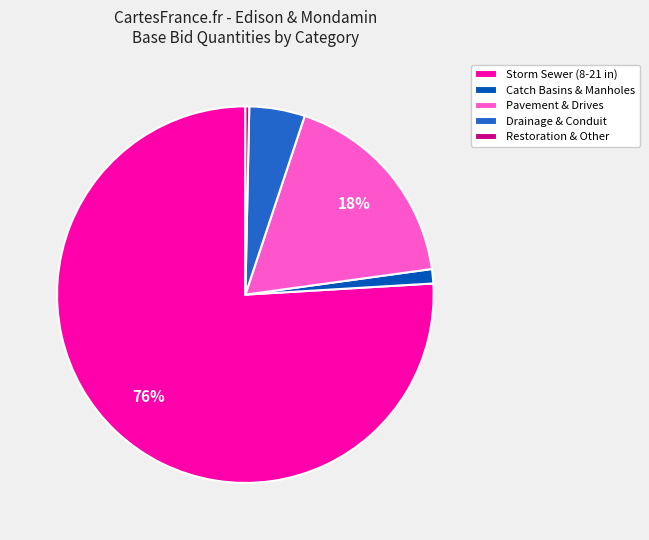

How many segments does this pie chart have?

5